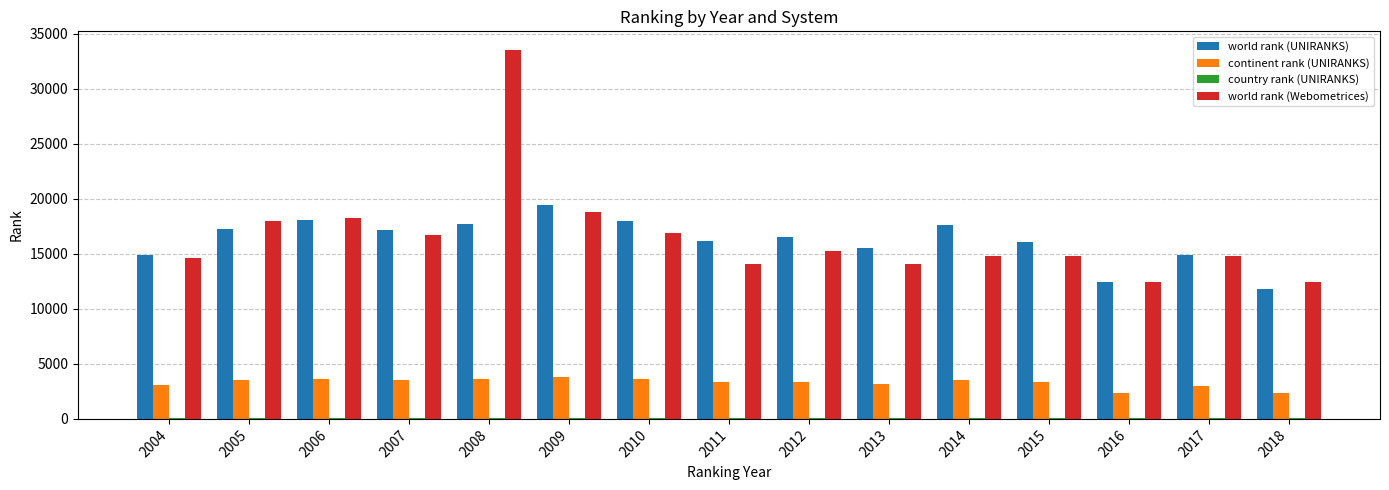

At which label is world rank (Webometrices) closest to 23013?

2009